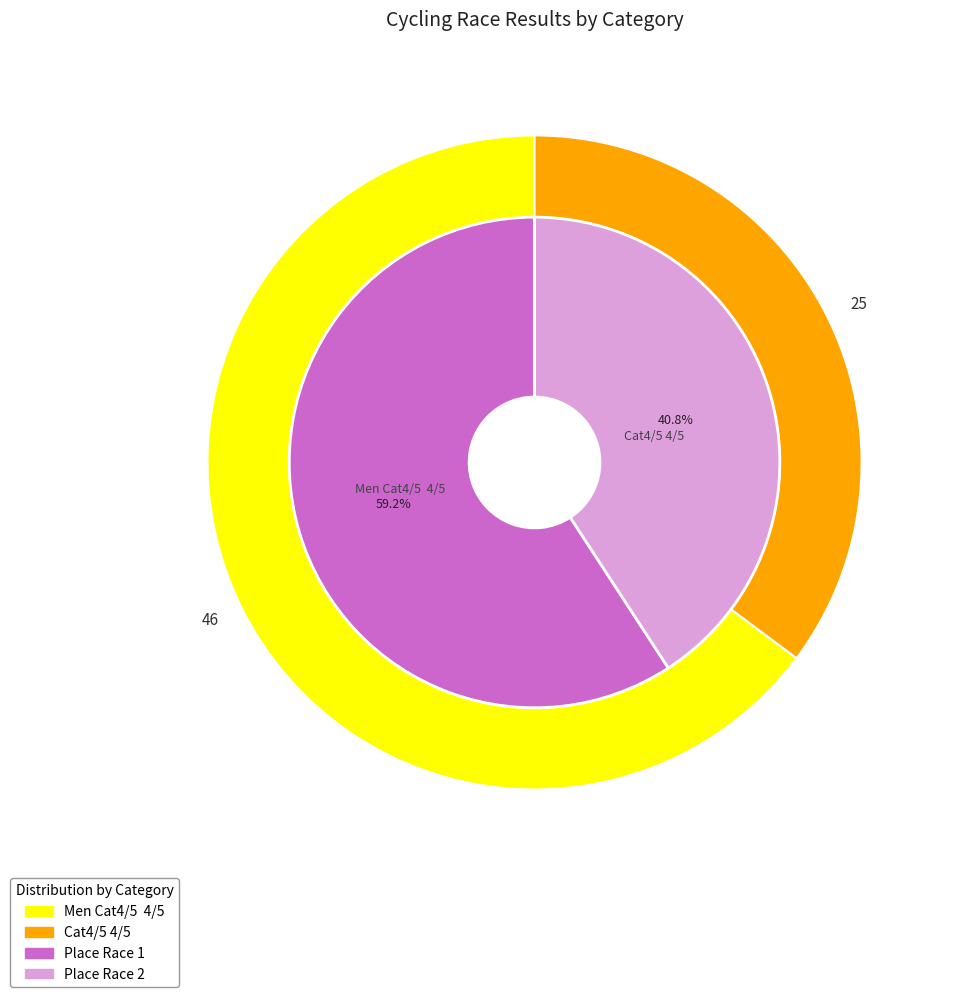

To the nearest percent, what is the combined percentage of Cat4/5 4/5 and Men Cat4/5  4/5?

100%